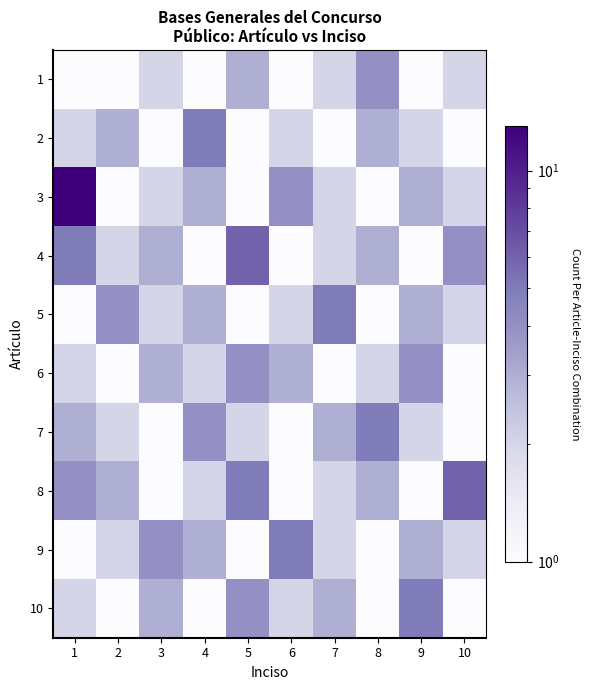

Reading left to right, transcribe all the data shown in this chart.

1: 1=1	2=1	3=2	4=1	5=3	6=1	7=2	8=4	9=1	10=2
2: 1=2	2=3	3=1	4=5	5=1	6=2	7=1	8=3	9=2	10=1
3: 1=13	2=1	3=2	4=3	5=1	6=4	7=2	8=1	9=3	10=2
4: 1=5	2=2	3=3	4=1	5=6	6=1	7=2	8=3	9=1	10=4
5: 1=1	2=4	3=2	4=3	5=1	6=2	7=5	8=1	9=3	10=2
6: 1=2	2=1	3=3	4=2	5=4	6=3	7=1	8=2	9=4	10=1
7: 1=3	2=2	3=1	4=4	5=2	6=1	7=3	8=5	9=2	10=1
8: 1=4	2=3	3=1	4=2	5=5	6=1	7=2	8=3	9=1	10=6
9: 1=1	2=2	3=4	4=3	5=1	6=5	7=2	8=1	9=3	10=2
10: 1=2	2=1	3=3	4=1	5=4	6=2	7=3	8=1	9=5	10=1